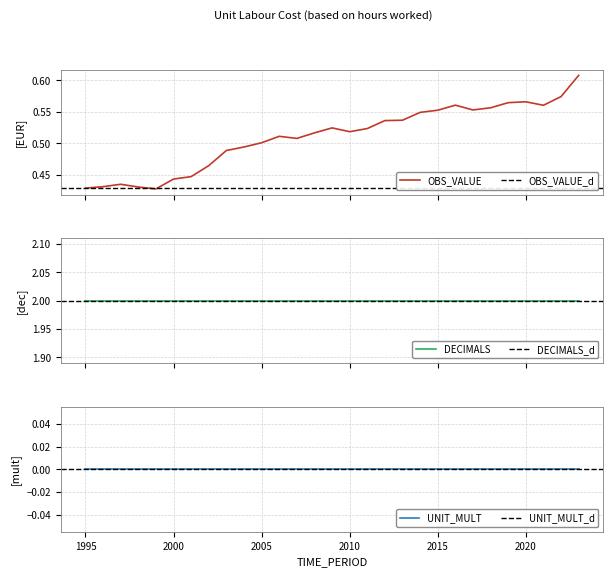

Which series has the largest range (max minus min)?

OBS_VALUE